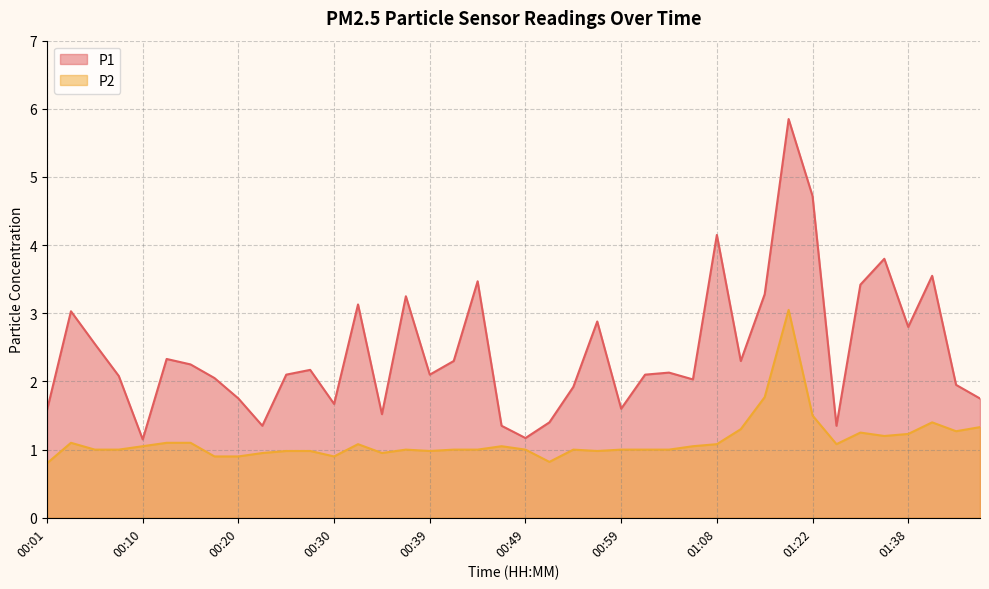

At which label does P2 reach its minimum?

00:01